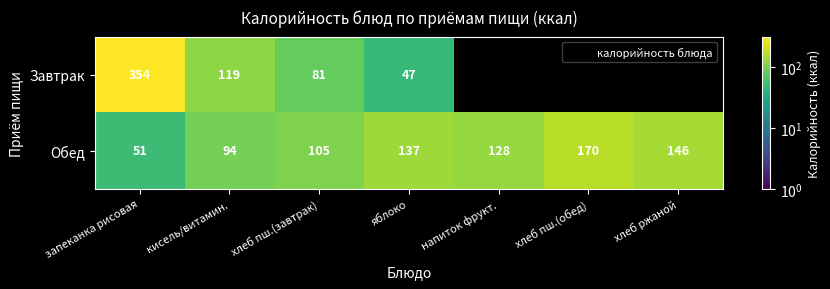

Which category has the highest value across all series?

запеканка рисовая